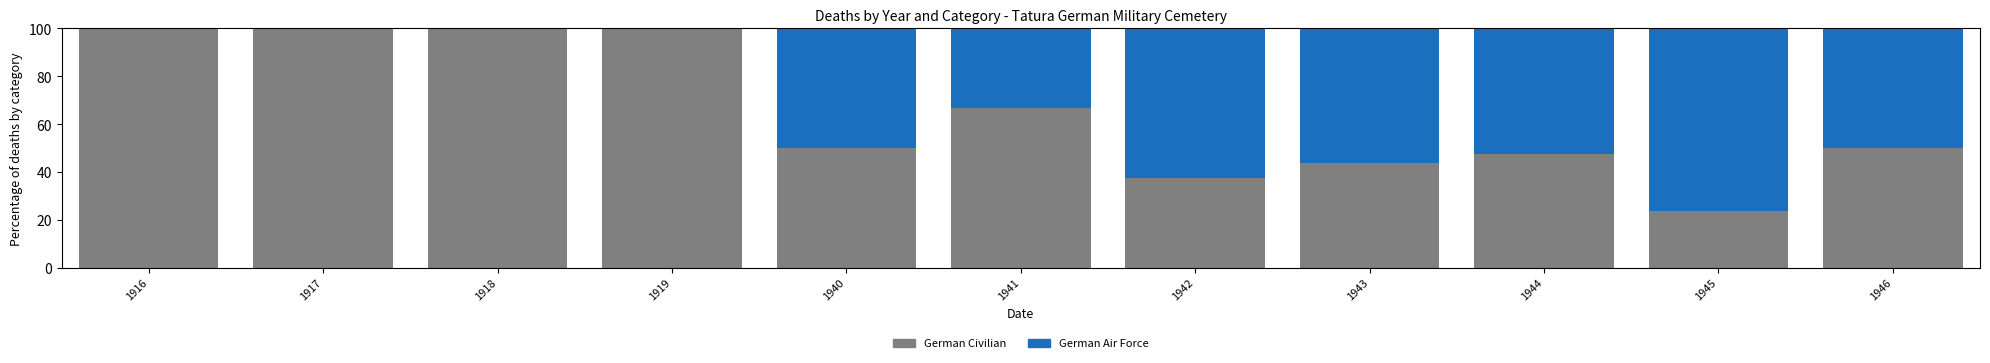

Reading left to right, list the values for the German Civilian series.

1916=100.0	1917=100.0	1918=100.0	1919=100.0	1940=50.0	1941=66.7	1942=37.5	1943=43.8	1944=47.4	1945=23.8	1946=50.0